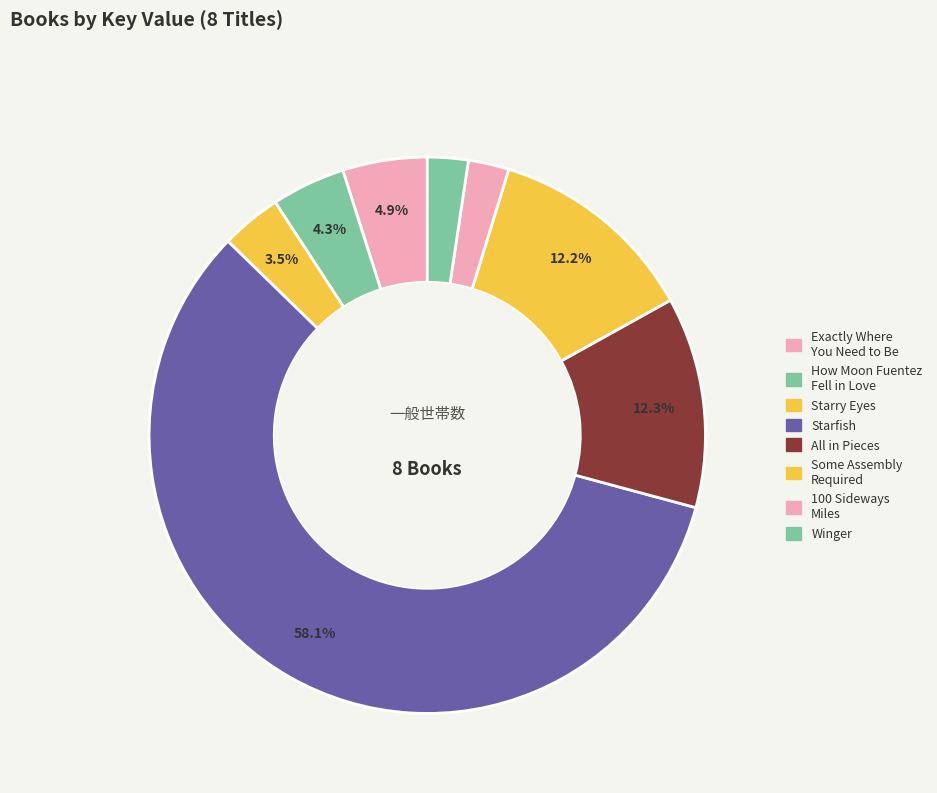

How many segments does this pie chart have?

8